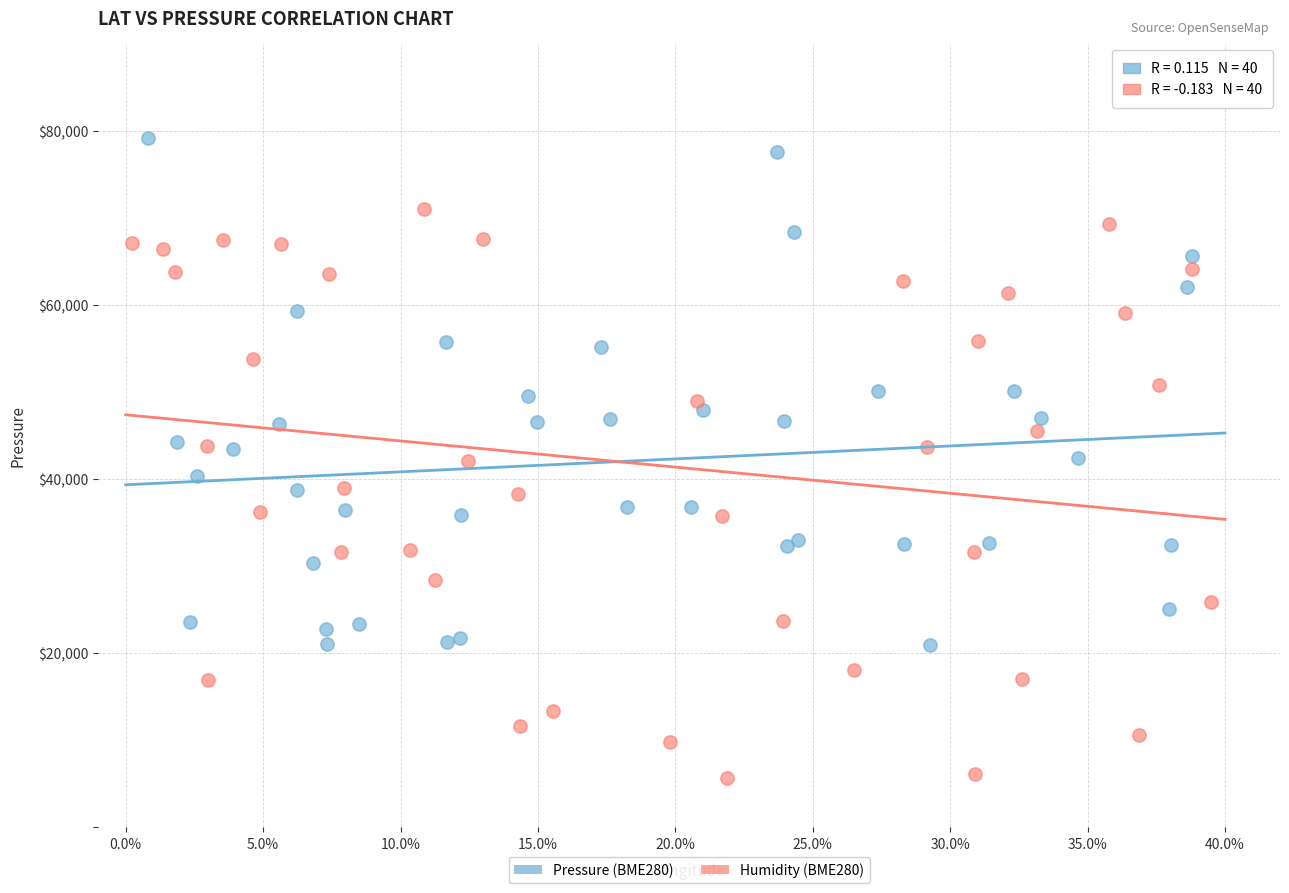

Which series has the widest spread of Y values?

Humidity (BME280)